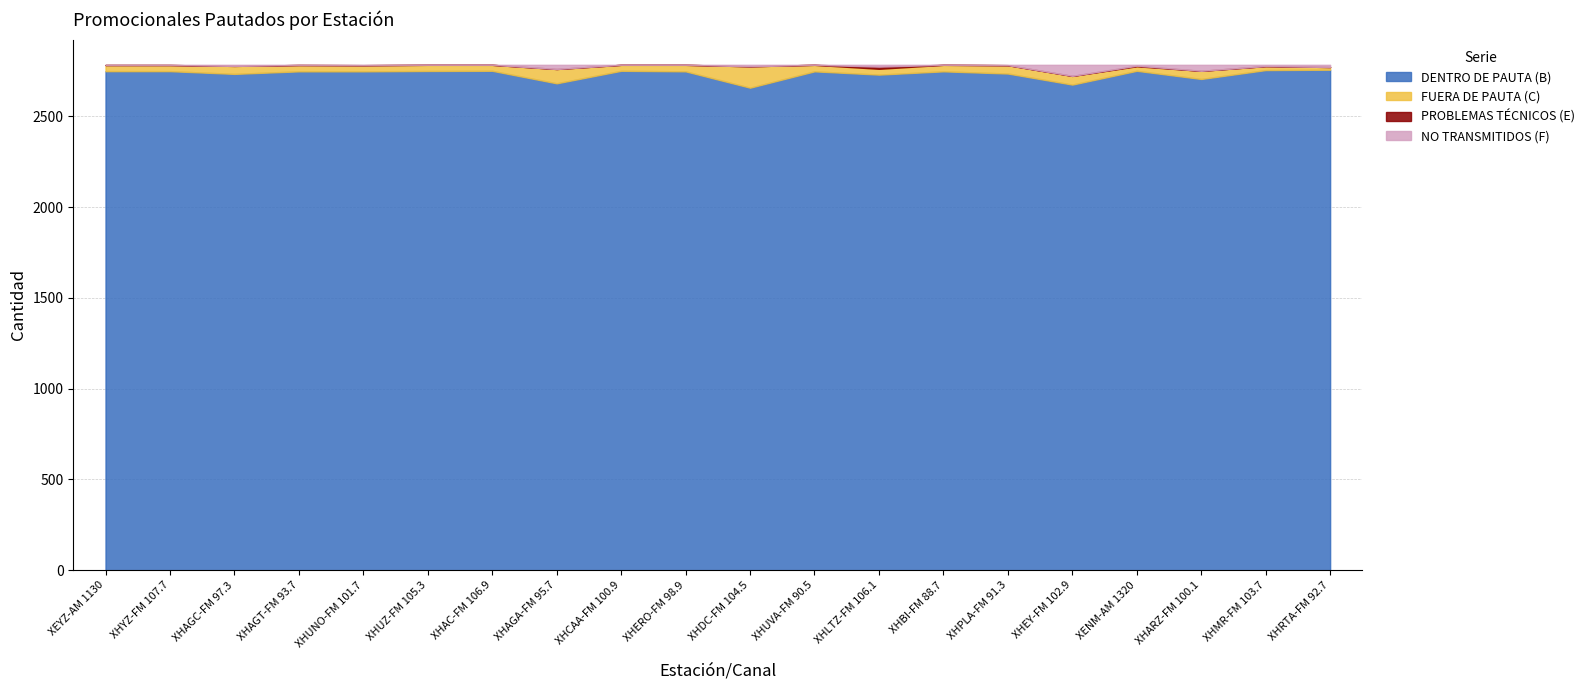

After their last crossing, which series has the higher values: NO TRANSMITIDOS (F) or FUERA DE PAUTA (C)?

FUERA DE PAUTA (C)